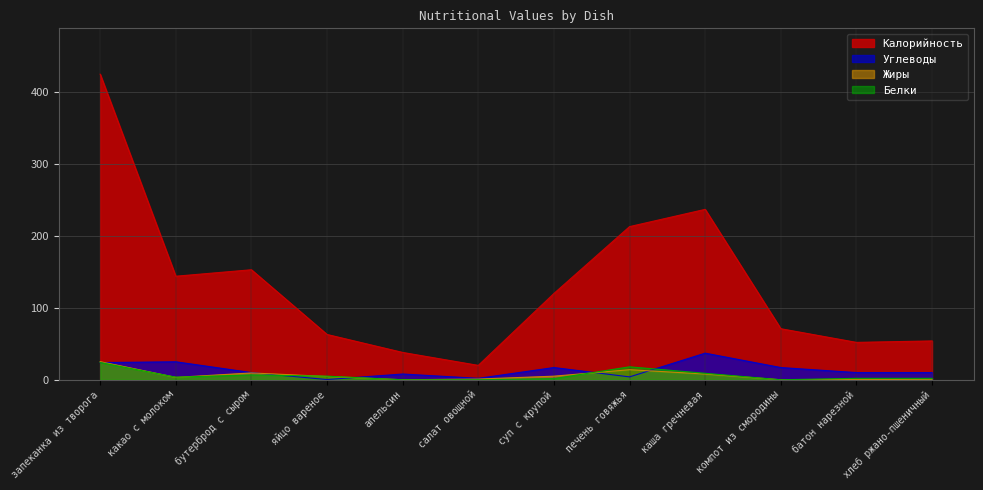

What is the difference between the maximum and minimum values in the Углеводы series?

36.7